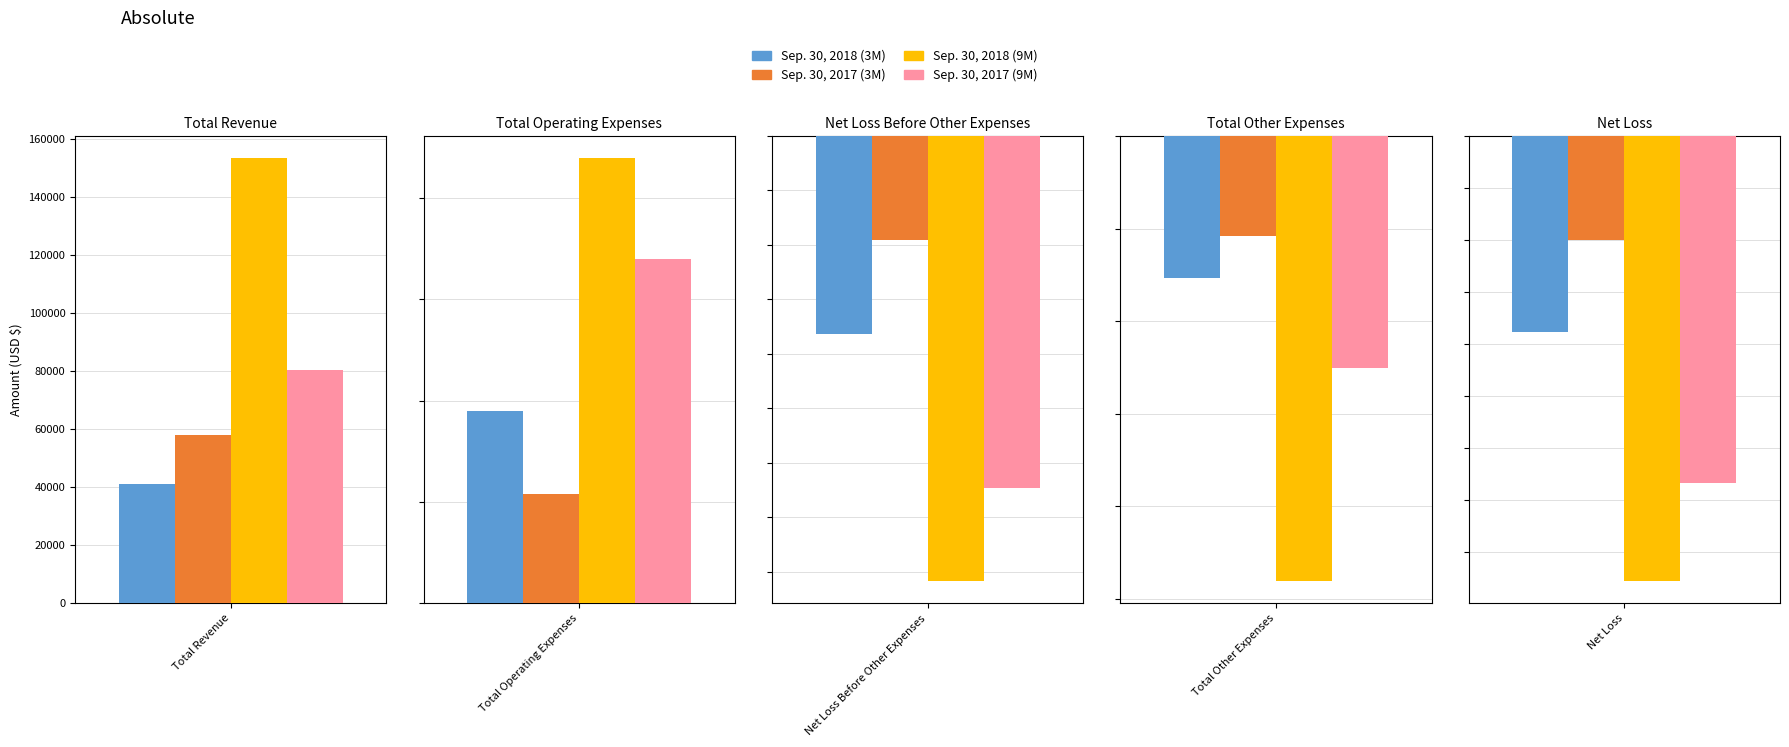

What position from the left is Net Loss Before Other Expenses?

3